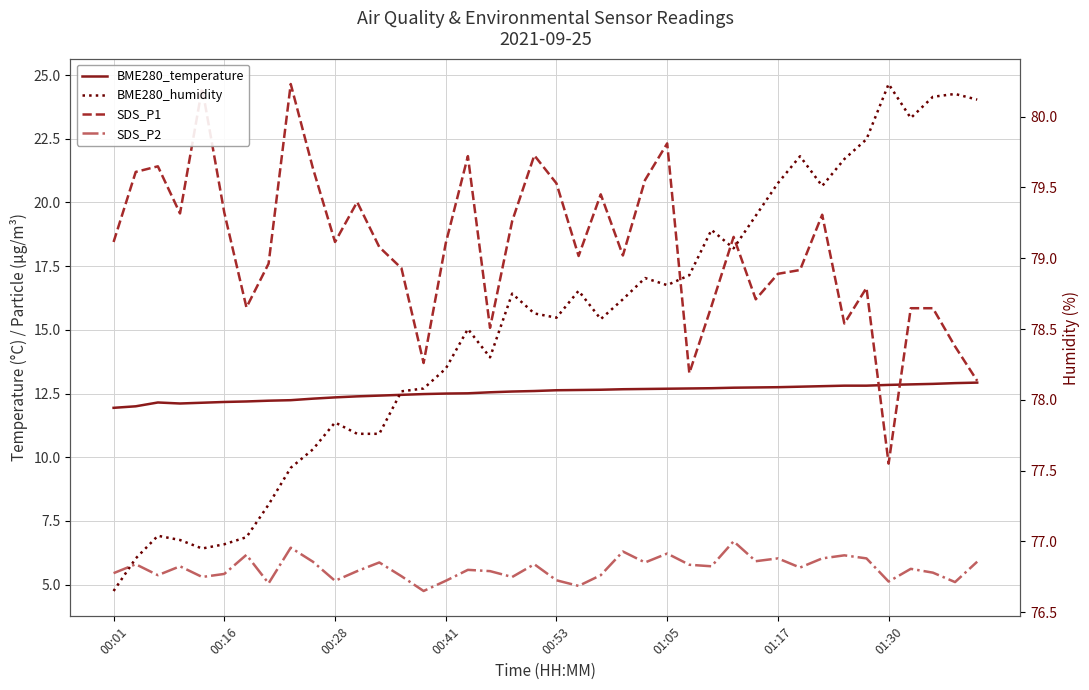

The value of BME280_temperature at 01:30 is 17.4. True or false?

False